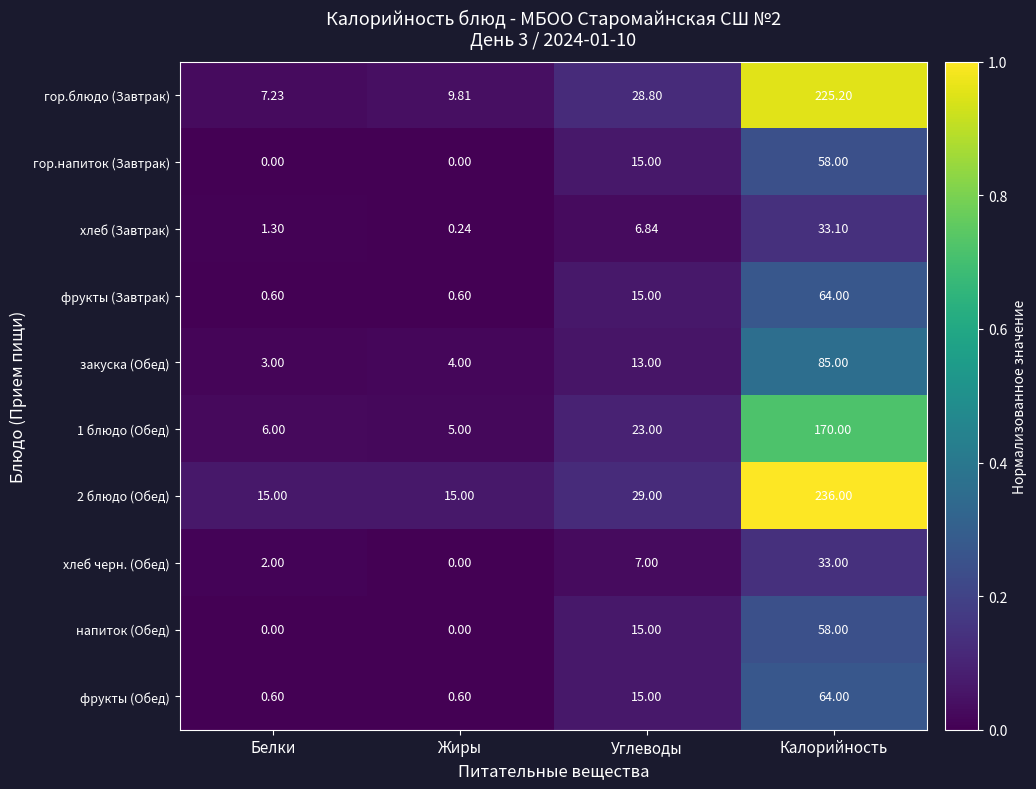

Where is 2 блюдо (Обед) nearest to the value 125?

Углеводы